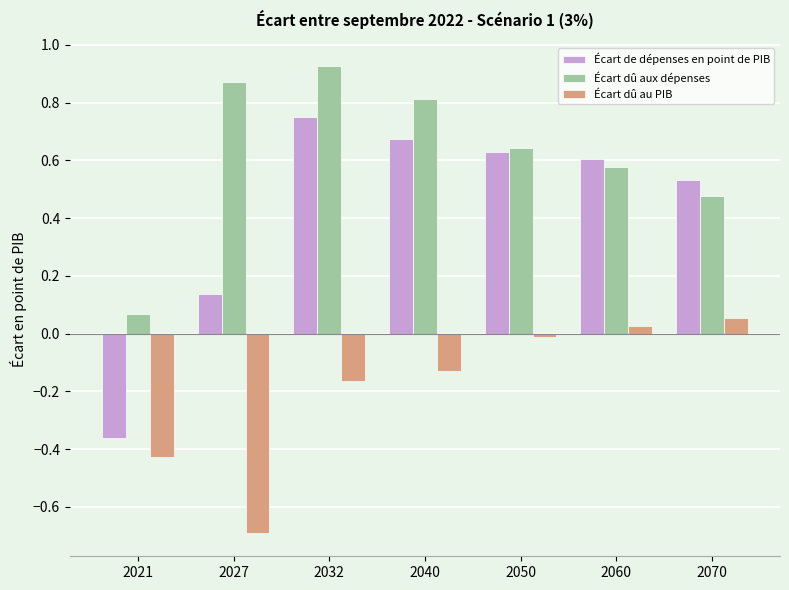

At how many categories does at least one series exceed 0?

7